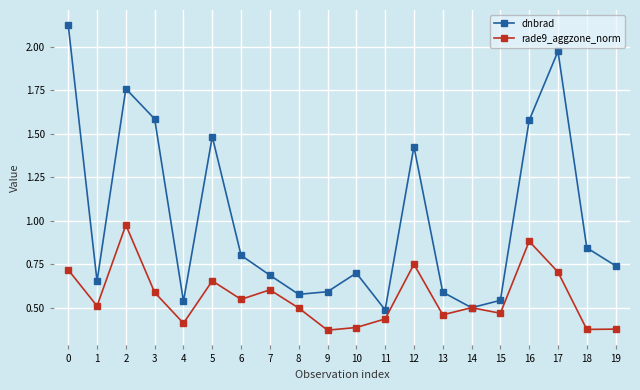

Where is dnbrad nearest to the value 1?

18